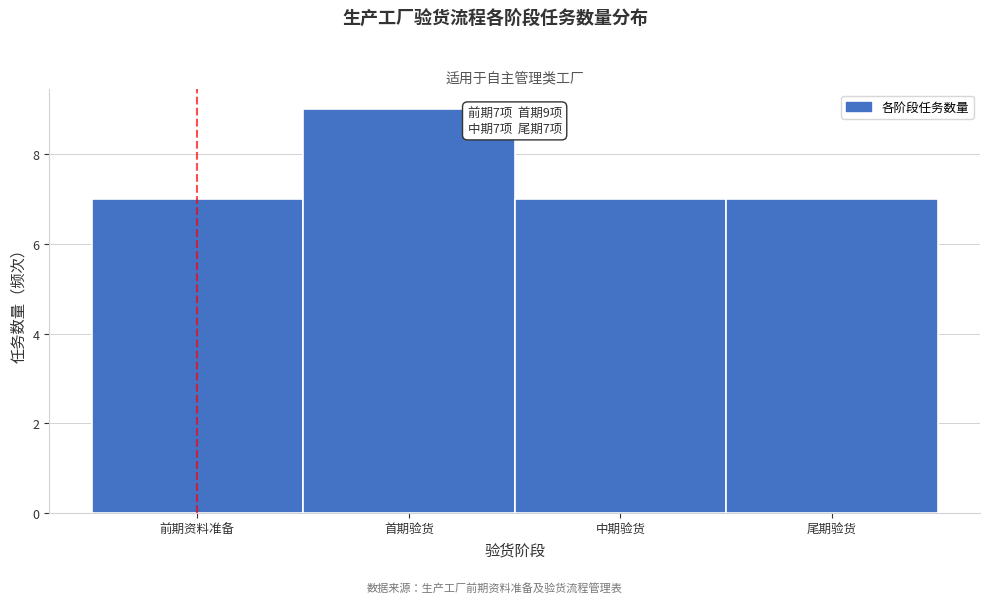

Reading left to right, transcribe all the data shown in this chart.

前期资料准备=7	首期验货=9	中期验货=7	尾期验货=7